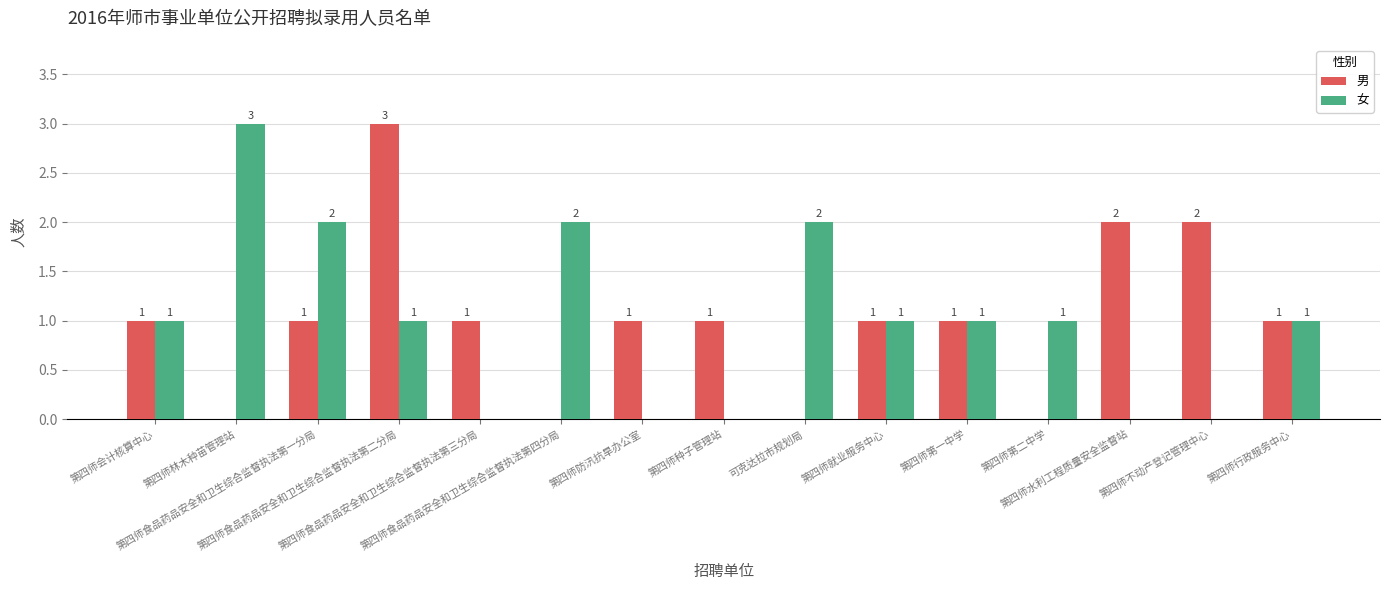

Reading left to right, what are all the values shown in this chart?

男: 1	0	1	3	1	0	1	1	0	1	1	0	2	2	1
女: 1	3	2	1	0	2	0	0	2	1	1	1	0	0	1